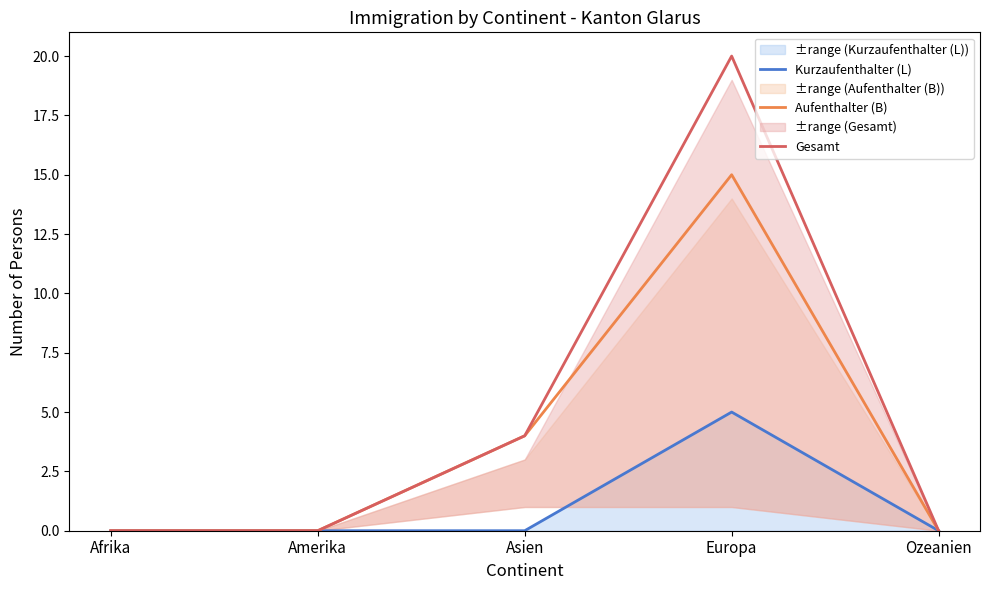

List the series in order of their peak value, lowest first.

Kurzaufenthalter (L), Aufenthalter (B), Gesamt